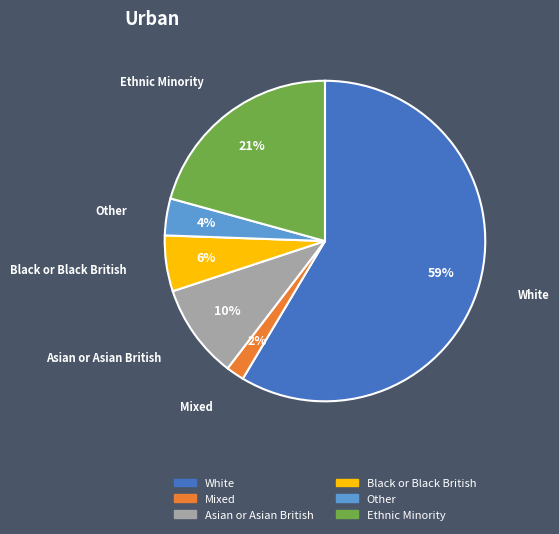

Rank the categories by value from highest to lowest.

White, Ethnic Minority, Asian or Asian British, Black or Black British, Other, Mixed